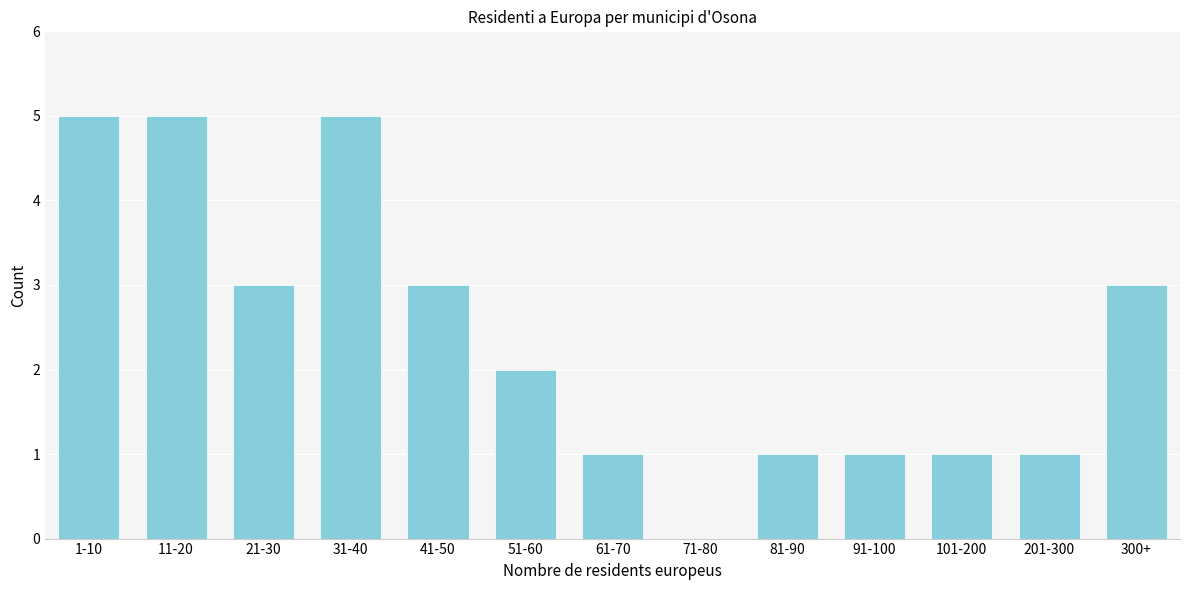

Reading left to right, extract all data points from this chart.

1-10=5	11-20=5	21-30=3	31-40=5	41-50=3	51-60=2	61-70=1	71-80=0	81-90=1	91-100=1	101-200=1	201-300=1	300+=3